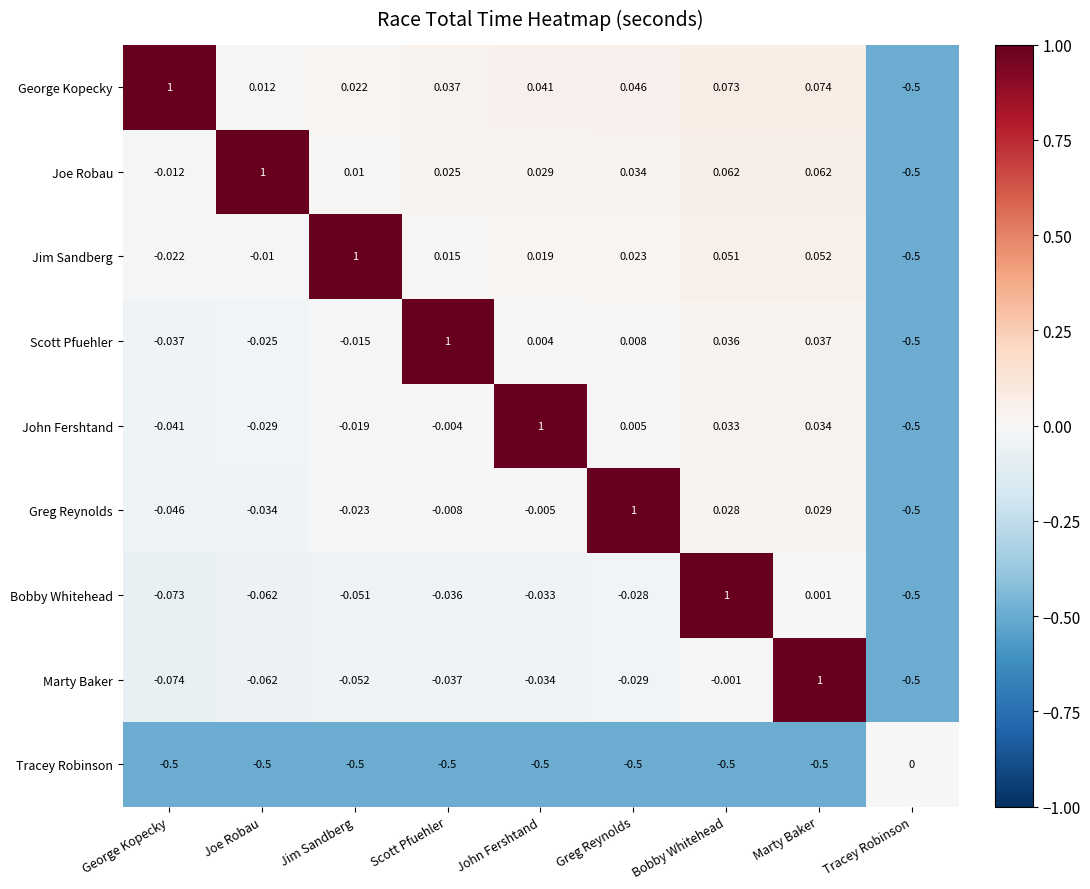

Which series changed the most between Bobby Whitehead and Marty Baker?

Marty Baker